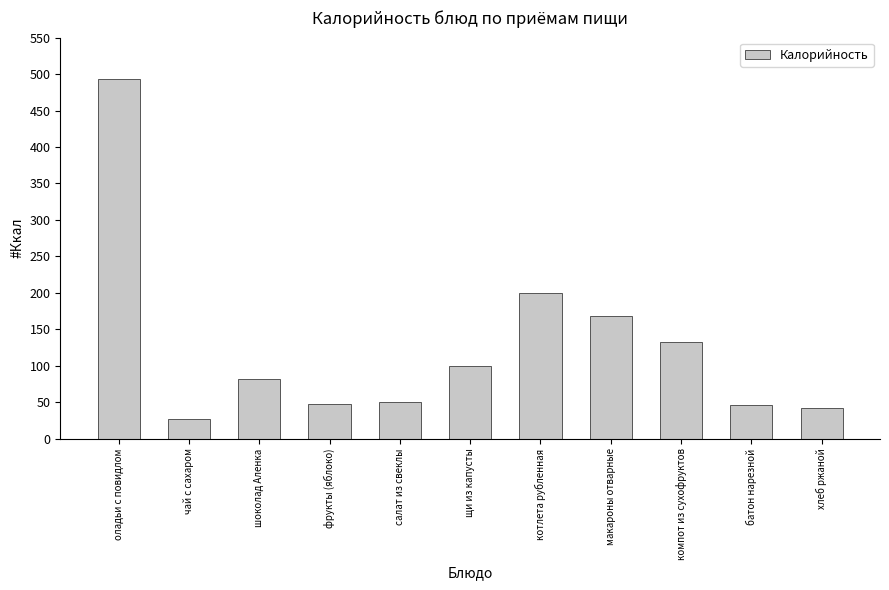

What is the maximum value shown in the chart?

493.0